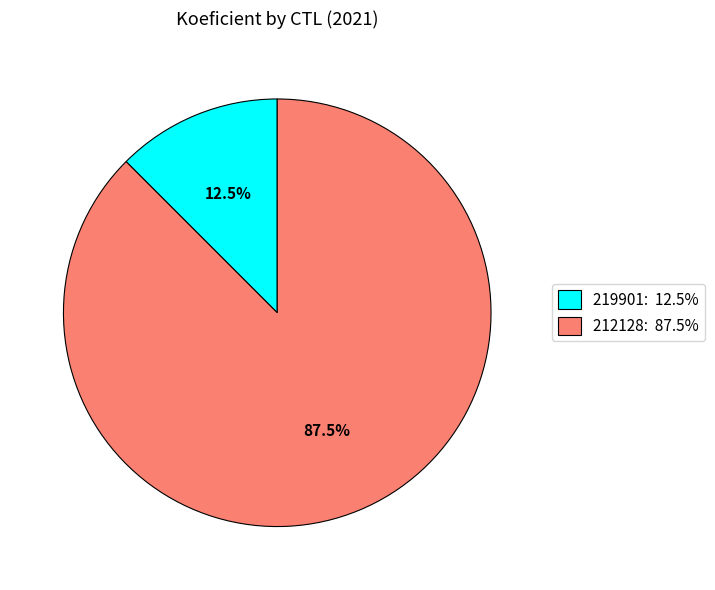

The 219901 slice represents 26% of the pie. True or false?

False